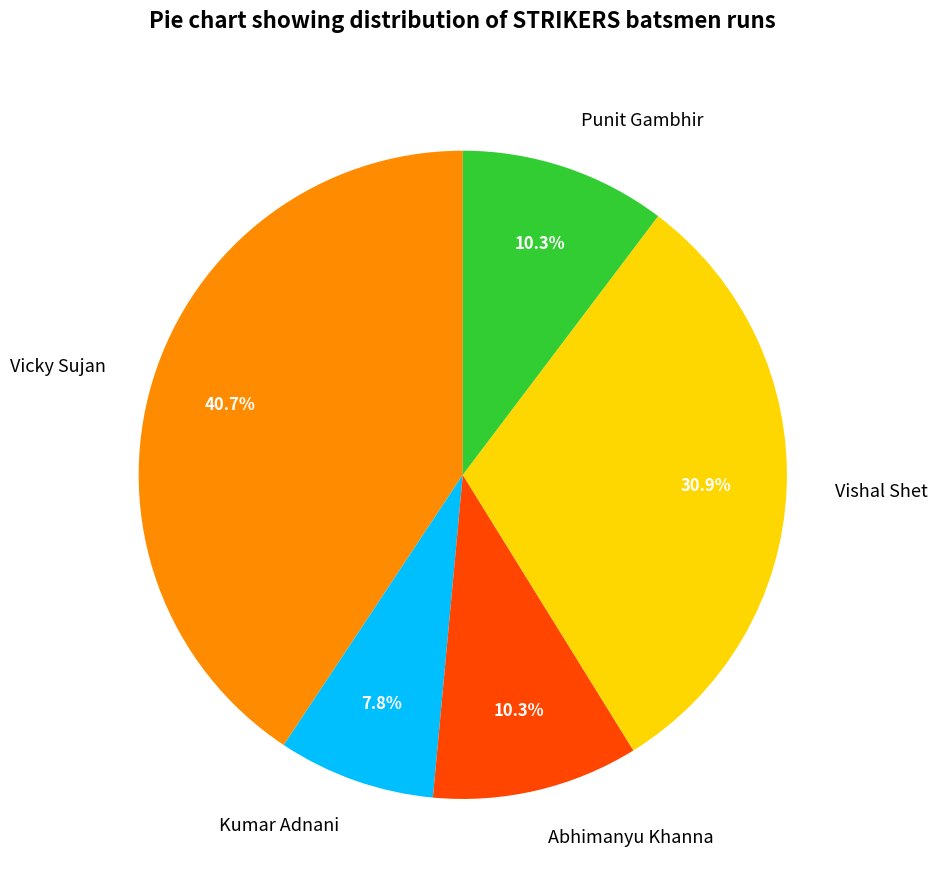

Is Abhimanyu Khanna the majority of the pie?

No